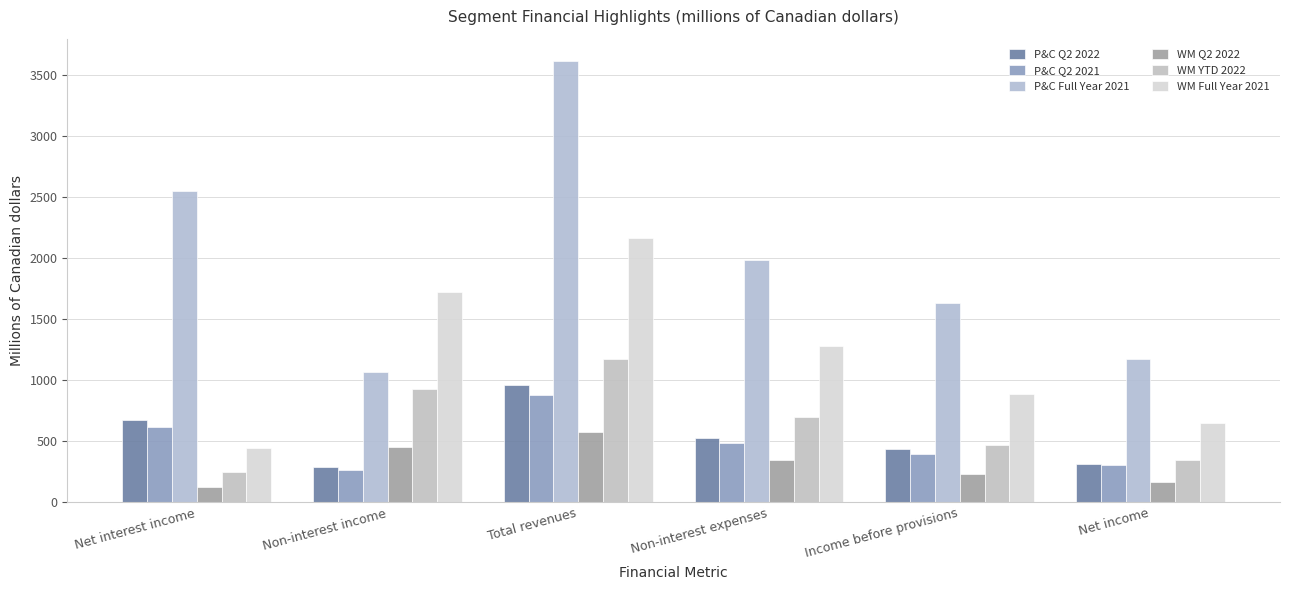

Is it true that P&C Q2 2021 equals 105 at Non-interest income?

False